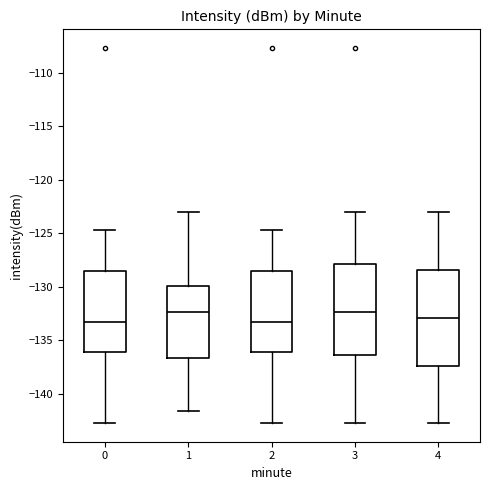

Where does the median line of the box at x = 1 sit on the y-axis? The values are not printed on the chart, so give them approximately, as read against the axis.

-132.5